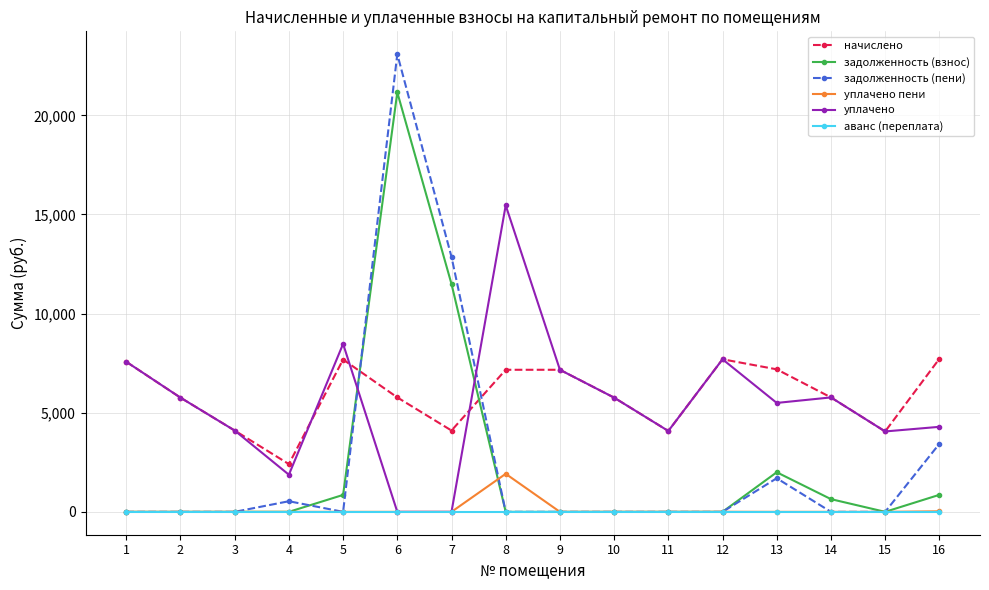

What are all the series names shown in the legend?

начислено, задолженность (взнос), задолженность (пени), уплачено пени, уплачено, аванс (переплата)